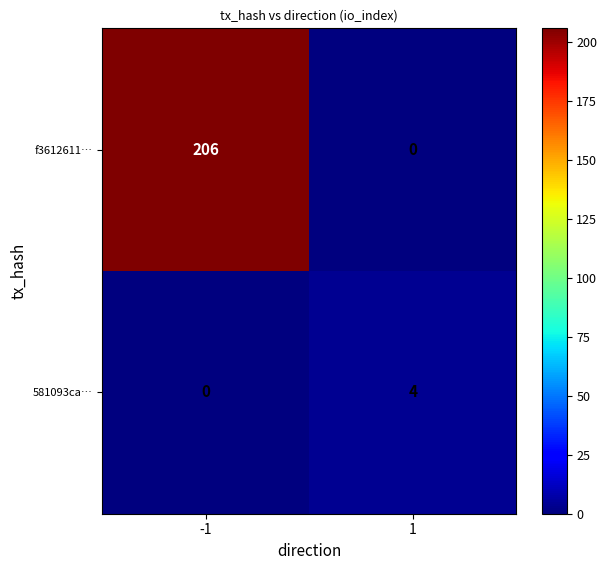

Which series has the largest total across all categories?

f3612611…